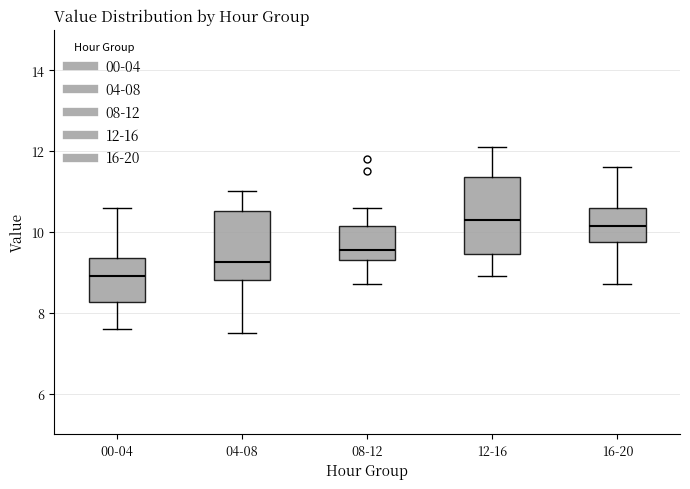

Reading left to right, read every box against the y-axis: the position of its median line, the range the box covers, and the ends of its whiskers. The values are not printed on the chart, so give them approximately, as read against the axis.

00-04: median 9.0, box 8.2 to 9.4, whiskers 7.6 to 10.6
04-08: median 9.2, box 8.8 to 10.6, whiskers 7.6 to 11.0
08-12: median 9.6, box 9.4 to 10.2, whiskers 8.8 to 10.6
12-16: median 10.4, box 9.4 to 11.4, whiskers 9.0 to 12.2
16-20: median 10.2, box 9.8 to 10.6, whiskers 8.8 to 11.6